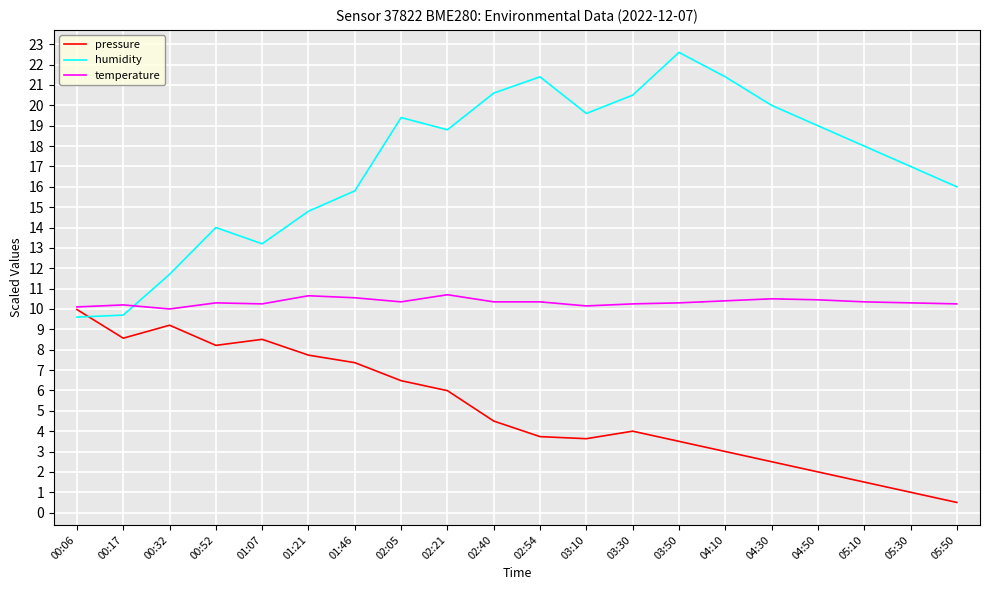

What is the spread (max minus min) of values at 04:10?

18.4